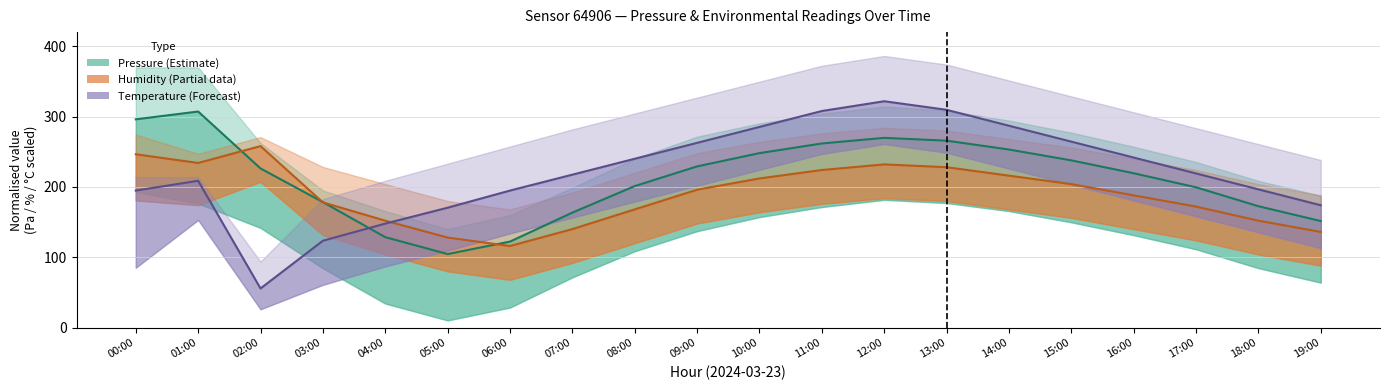

Is this an area chart (filled region under the line)?

No